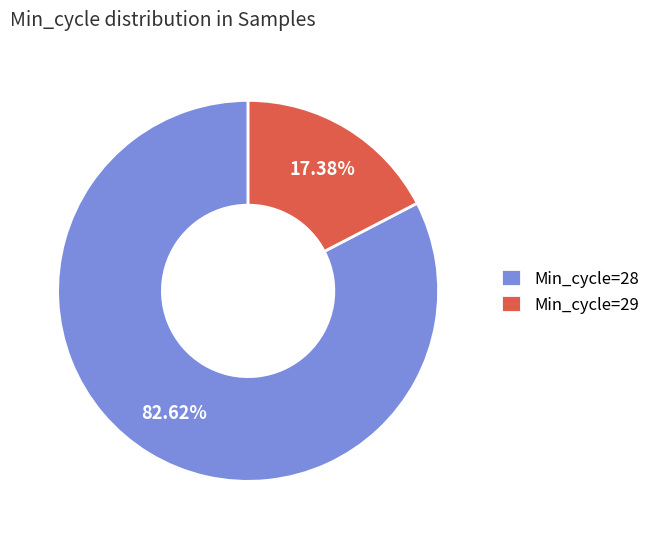

What is the smallest slice in the pie chart?

Min_cycle=29